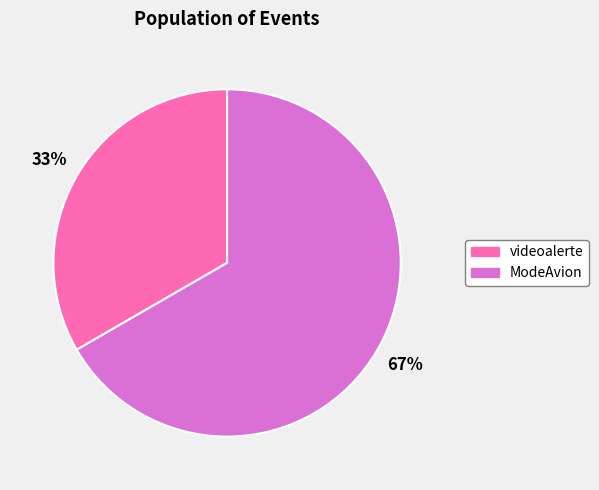

To the nearest percent, what is the average slice percentage?

50%